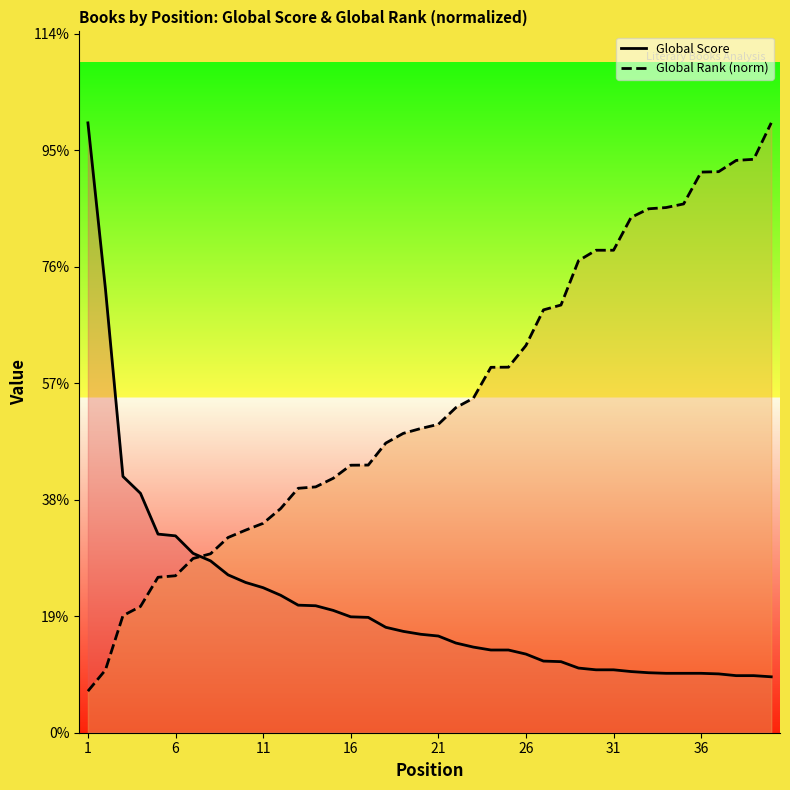

How many intersections are there between Global Rank (norm) and Global Score?

1